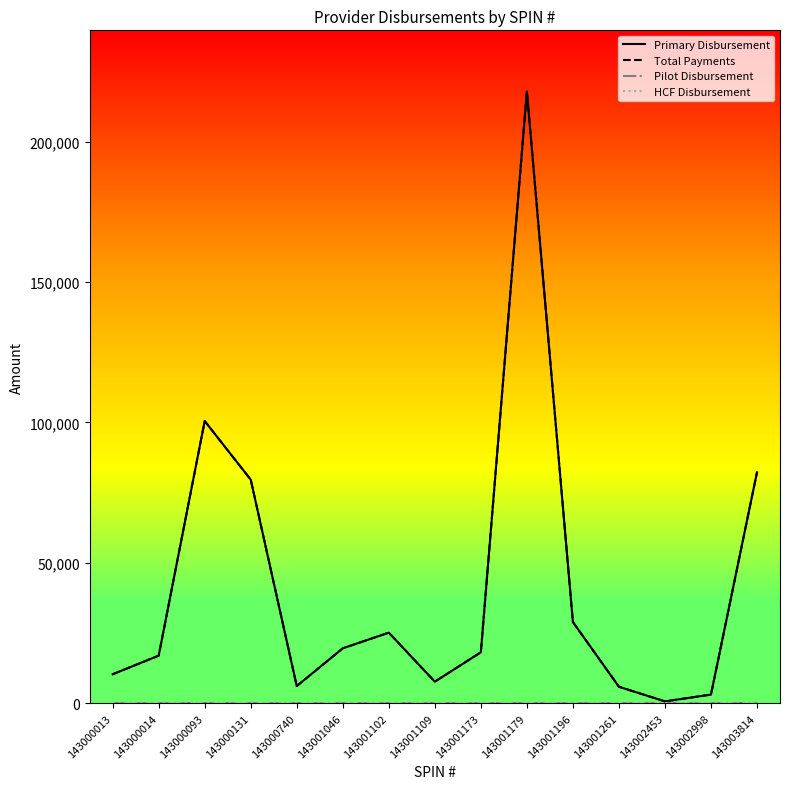

List the series in order of their peak value, highest first.

Primary Disbursement, Total Payments, Pilot Disbursement, HCF Disbursement